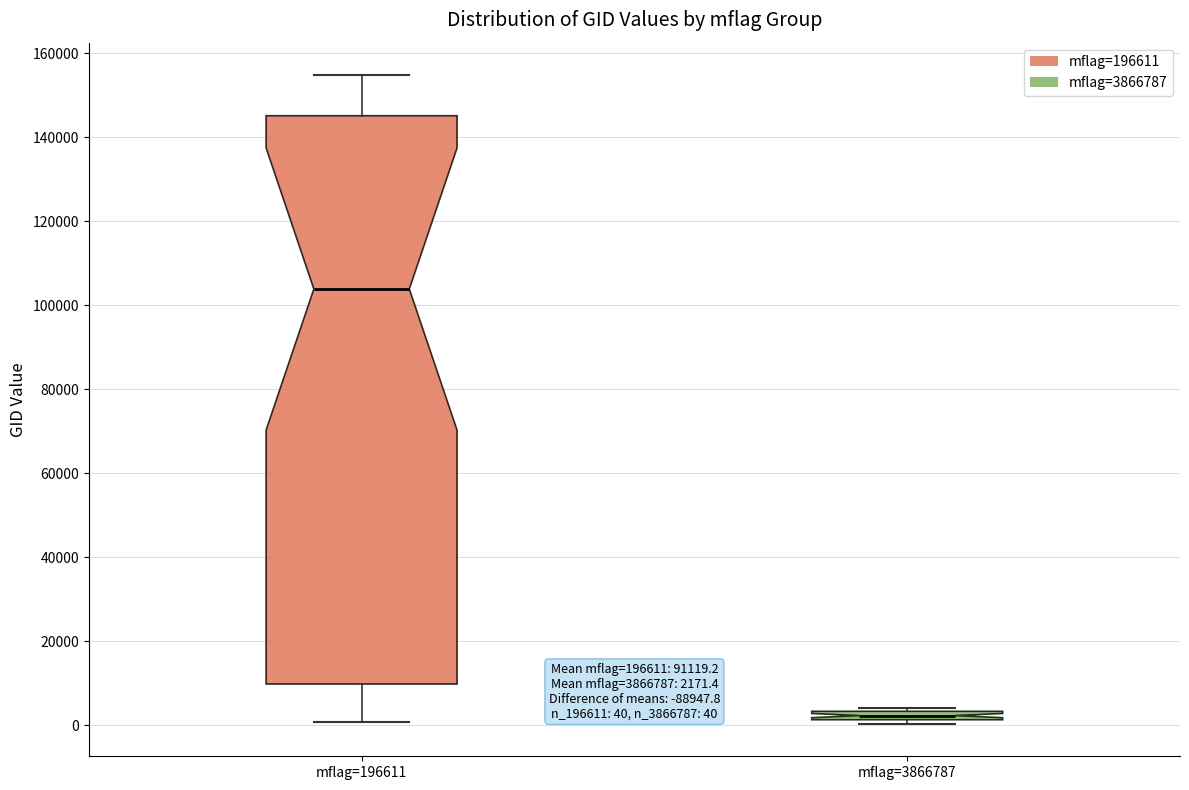

Comparing the boxes themselves (not the whiskers), which one is the tallest?

mflag=196611